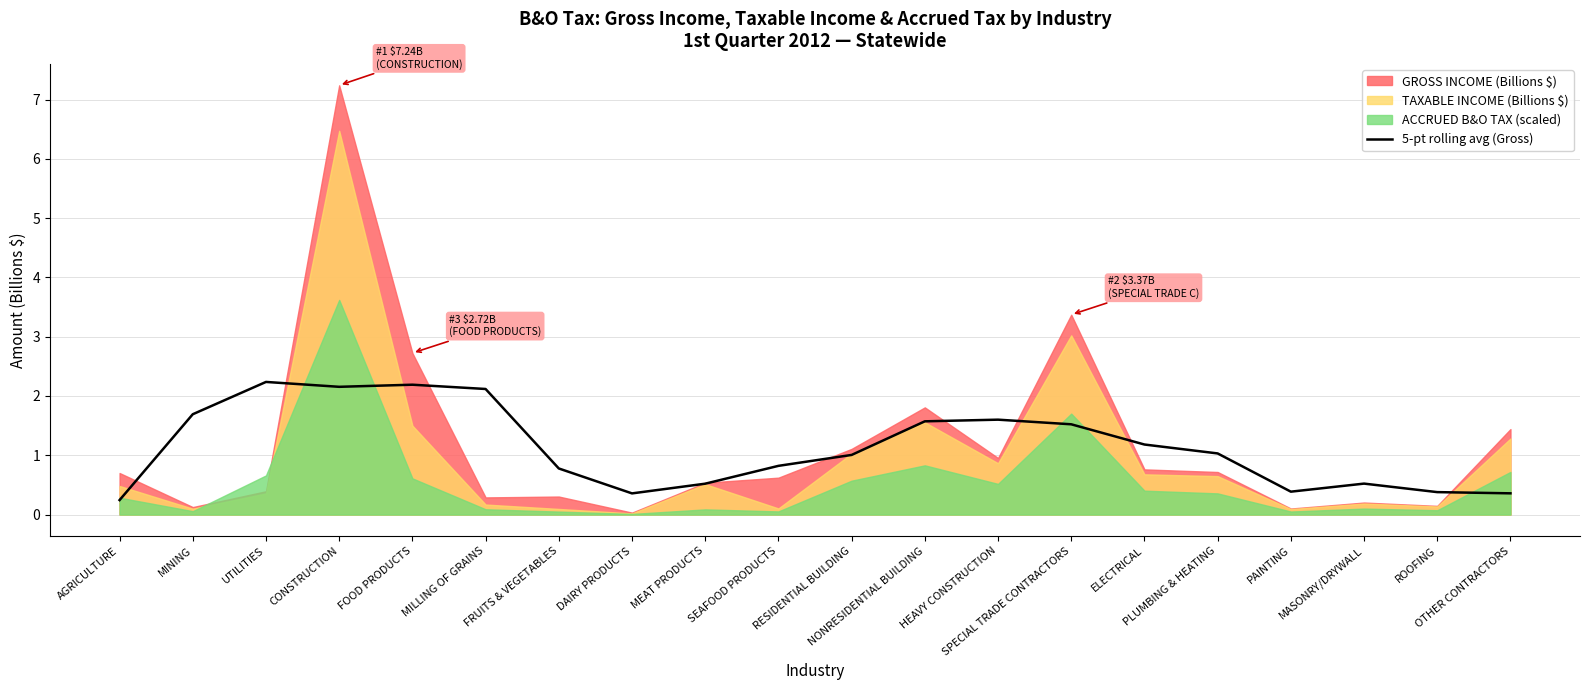

What is the highest value of the 5-pt rolling avg (Gross) series?

2.2